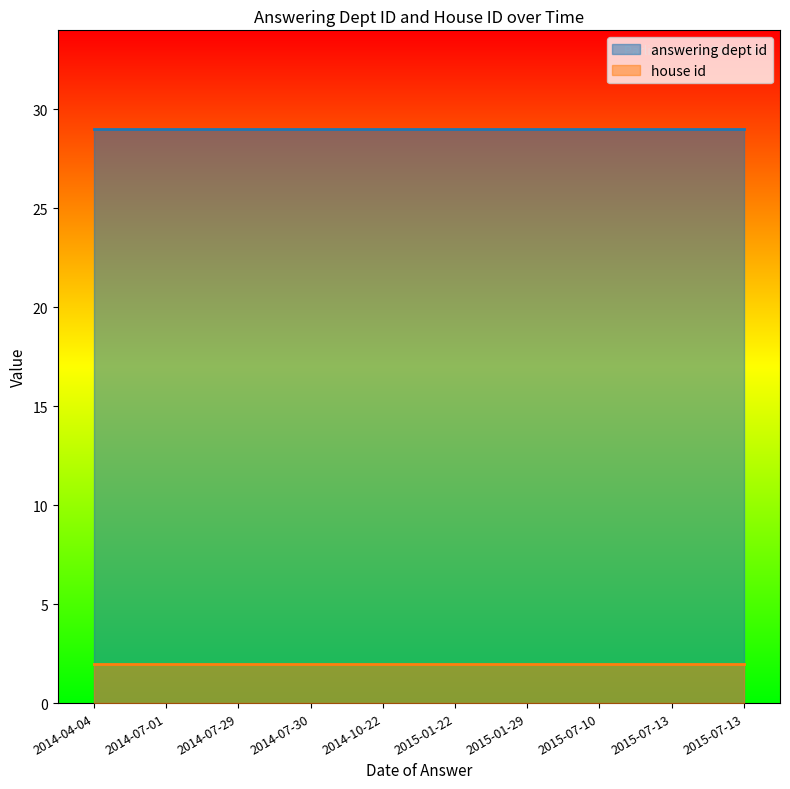

What is the sum of all answering dept id values?

290